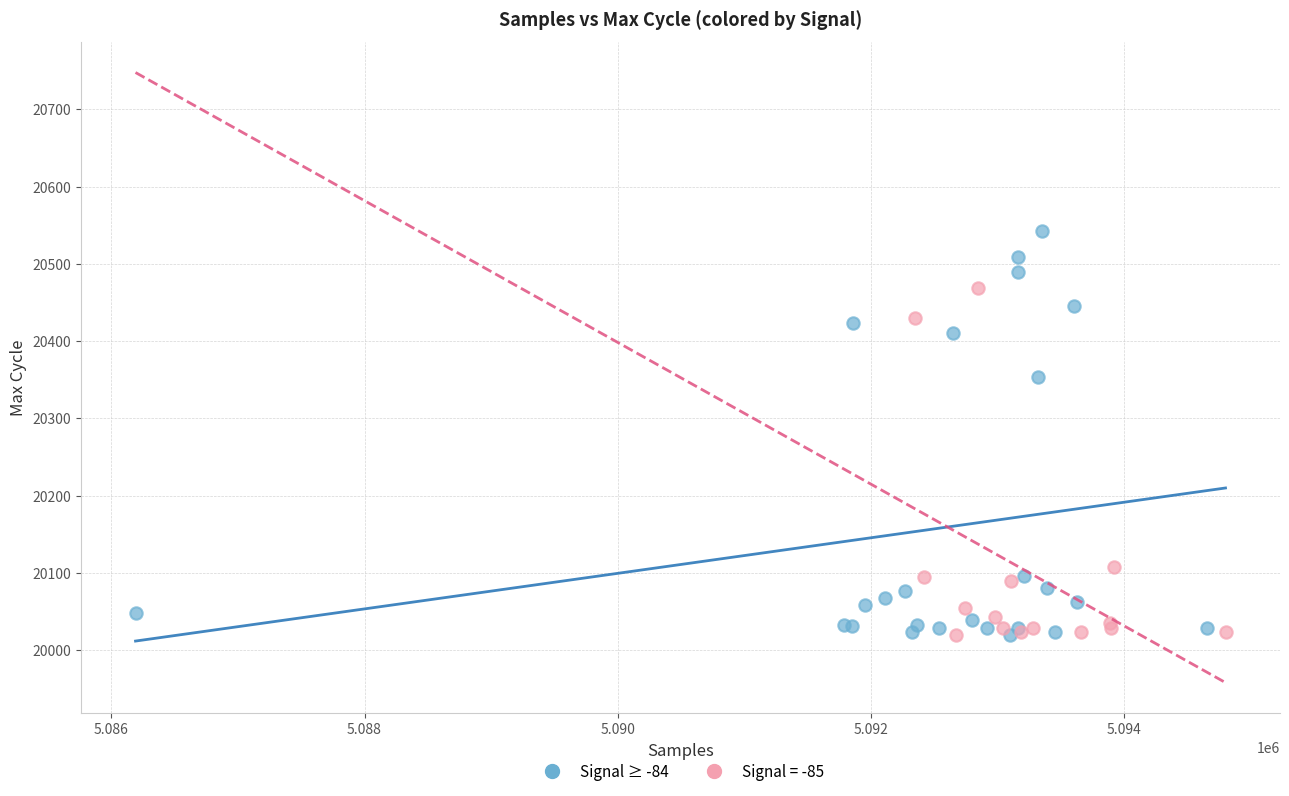

Which series reaches the maximum Y coordinate?

Signal ≥ -84